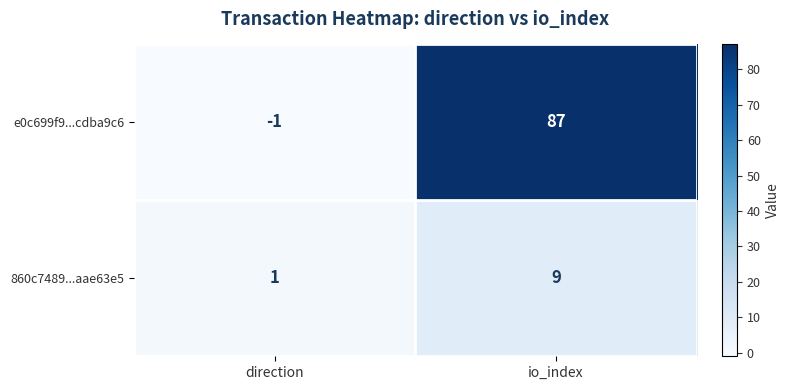

True or false: e0c699f9...cdba9c6 has a value of -1 at direction.

True